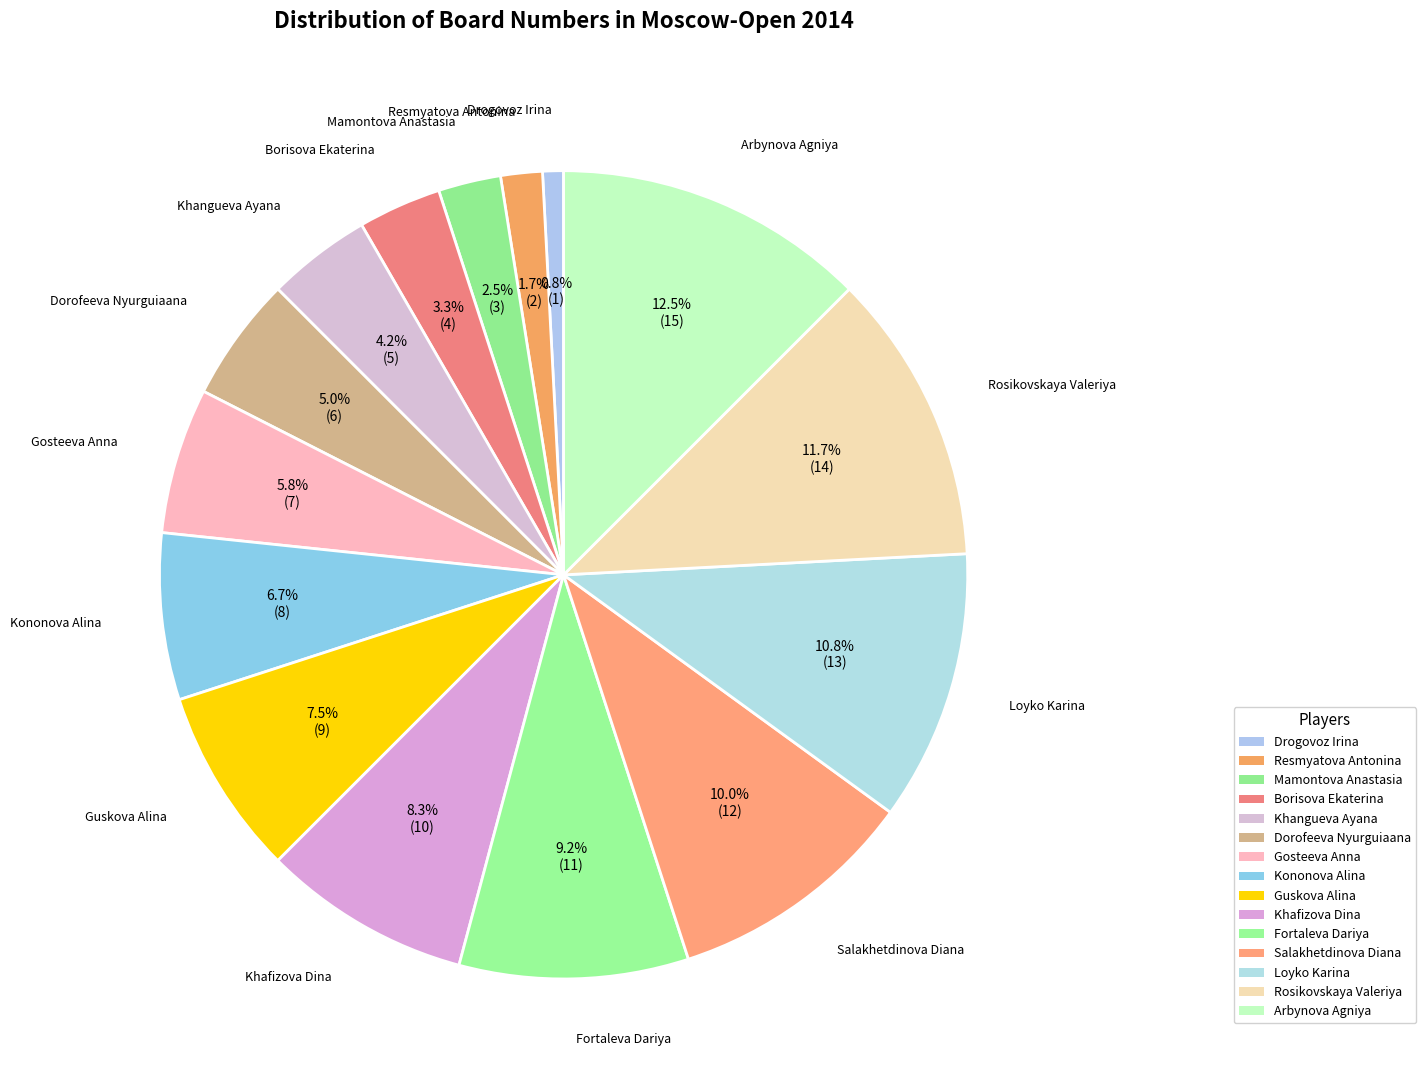

What percentage is NOT represented by Guskova Alina?

92.5%